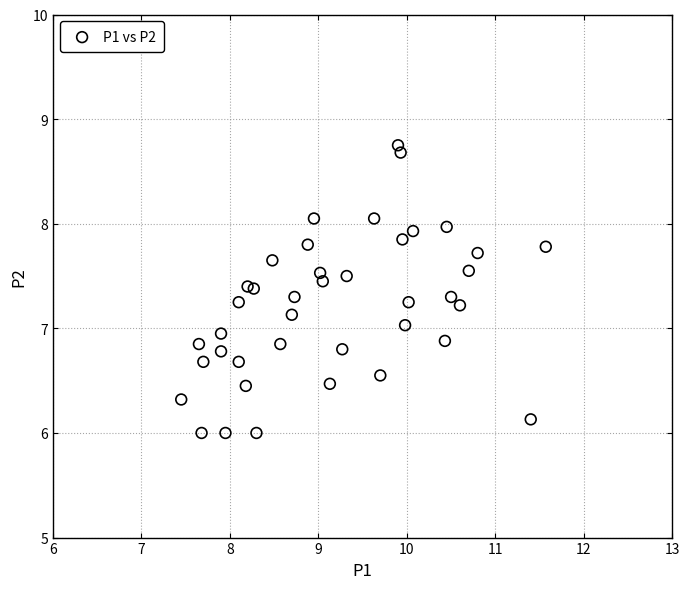

What is the range of Y values (max minus min)?

2.8